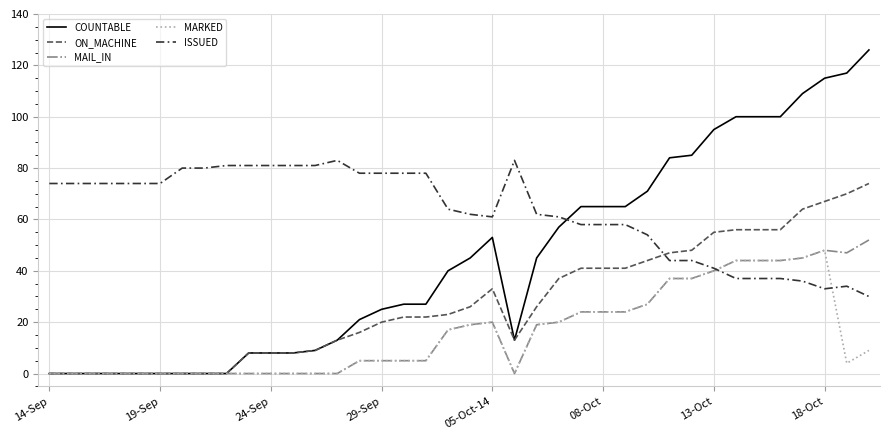

What is the greatest value displayed?

126